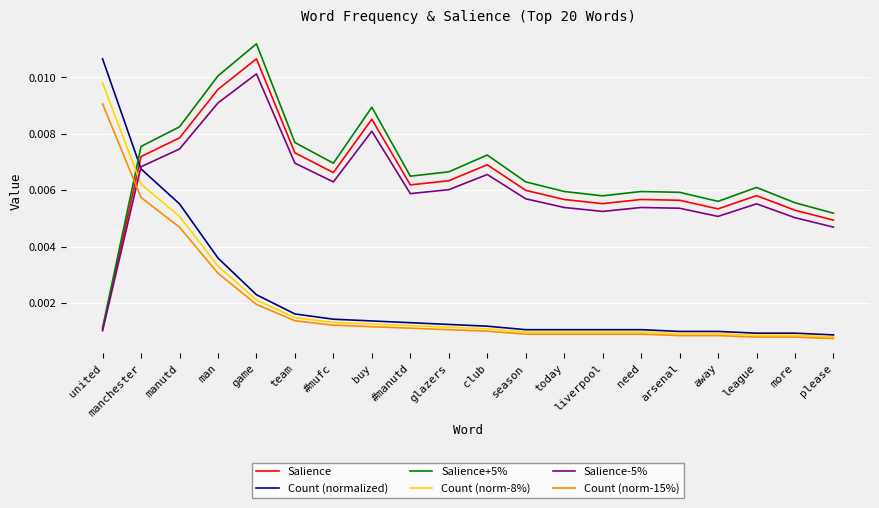

How many times do Count (normalized) and Salience cross each other?

1